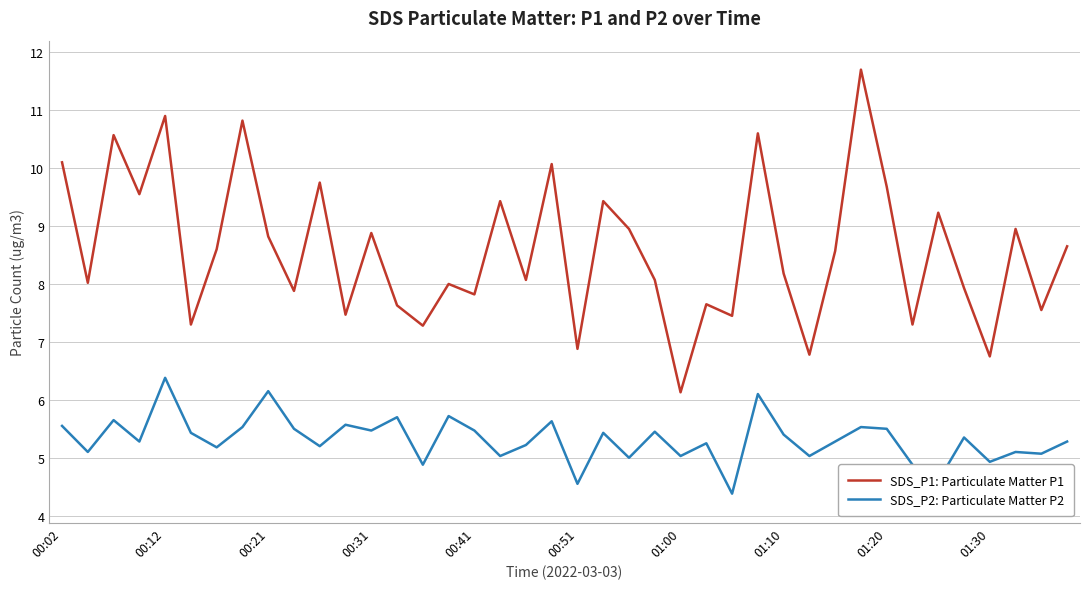

How many distinct data groups are displayed?

2